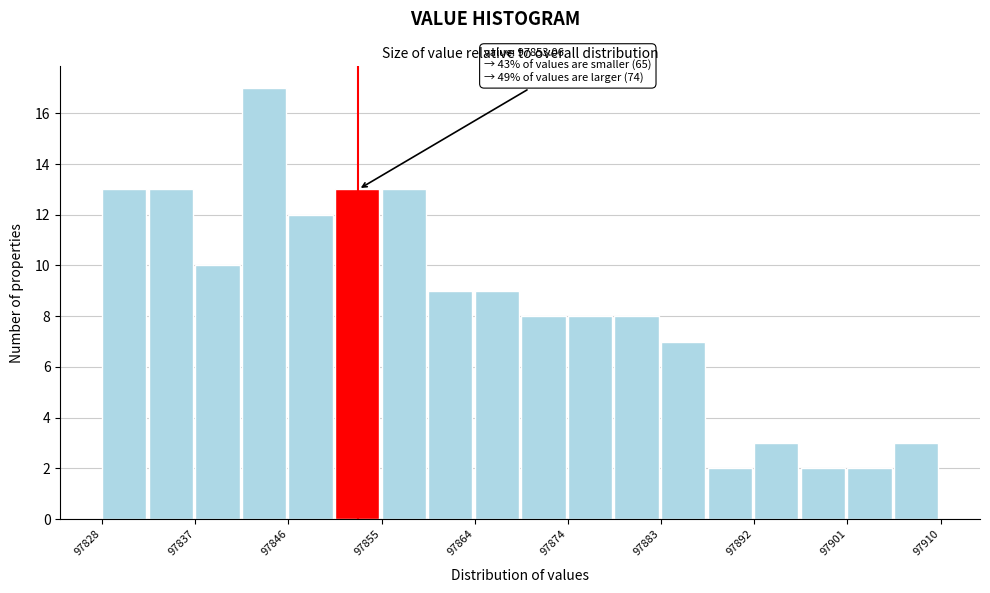

Over which range of the x-axis is the bar tallest?

97842 to 97846